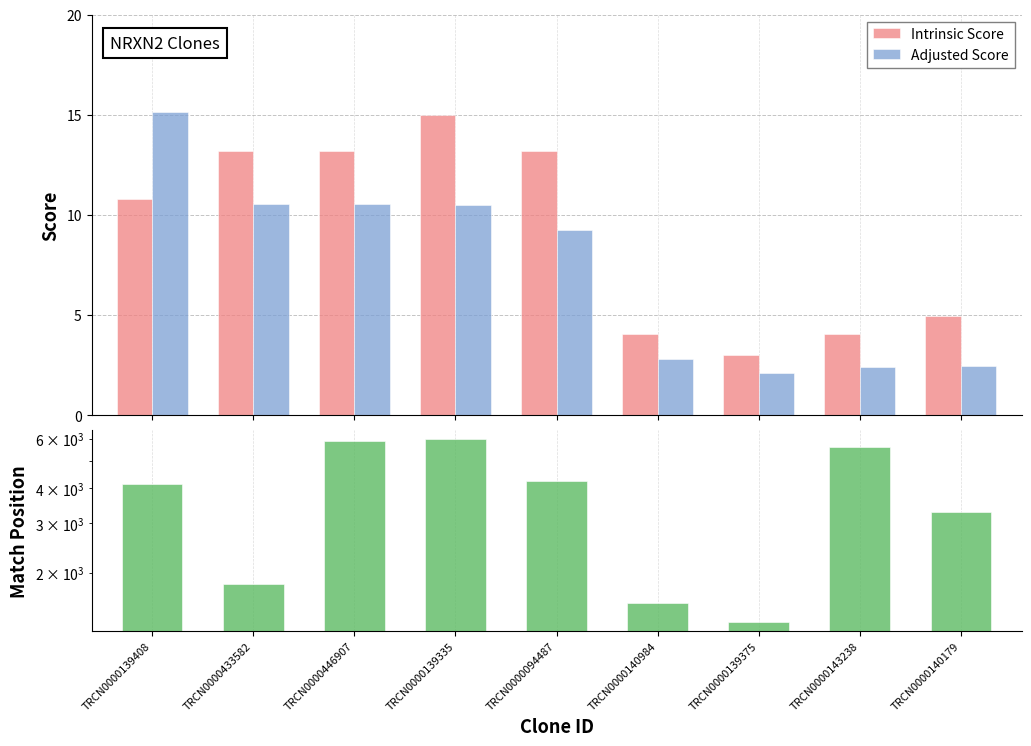

What is the sum of all Match Position values?

33762.0